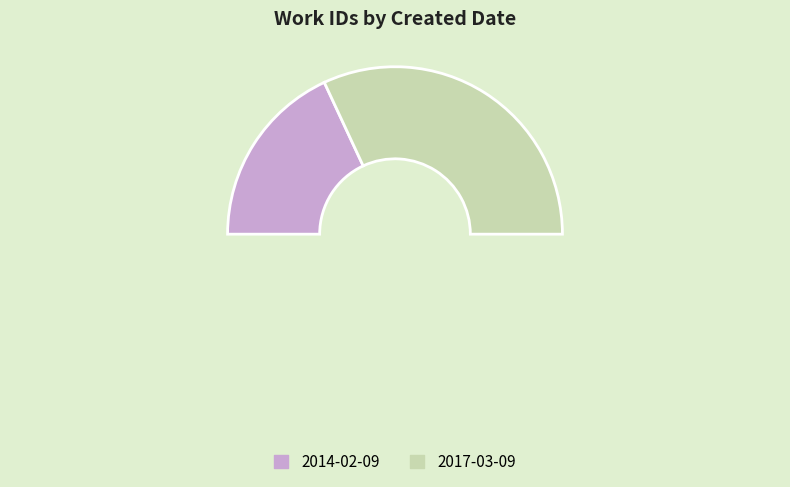

To the nearest percent, what percentage of the pie is 2017-03-09?

64%